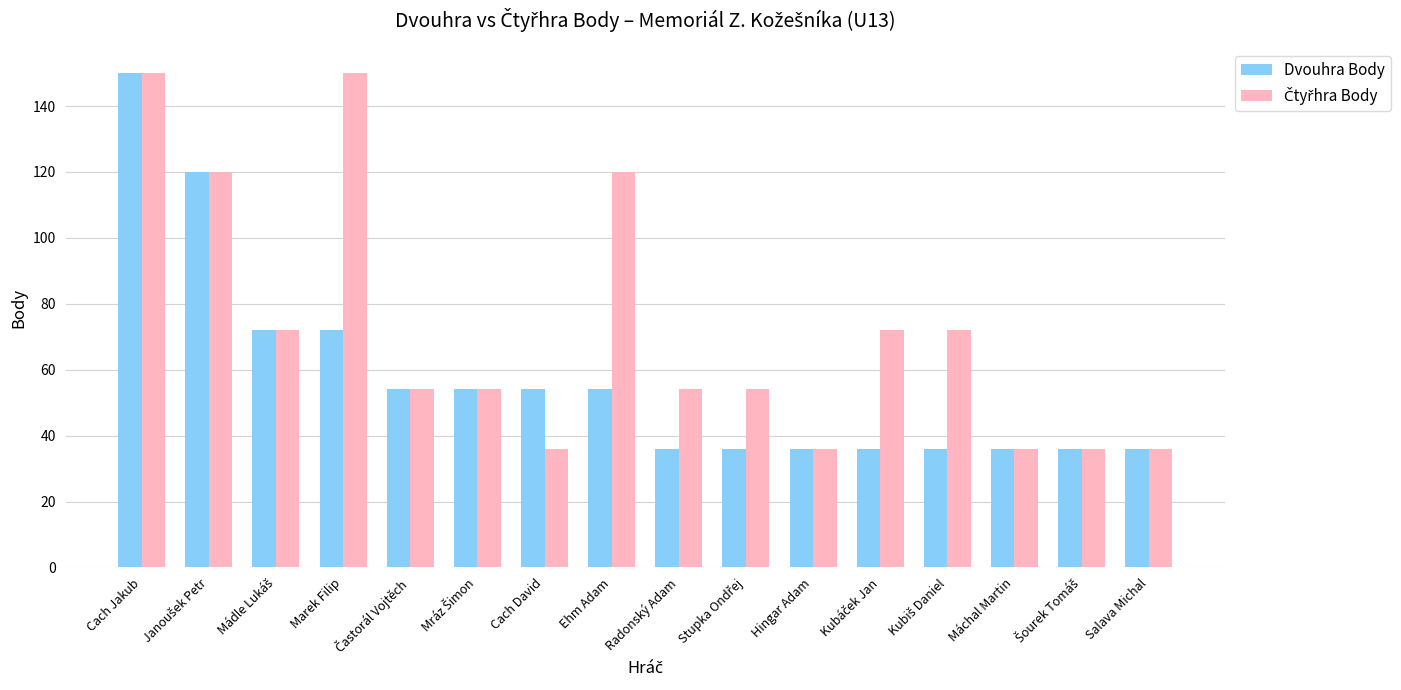

The Dvouhra Body series shows 150 at Cach Jakub. True or false?

True